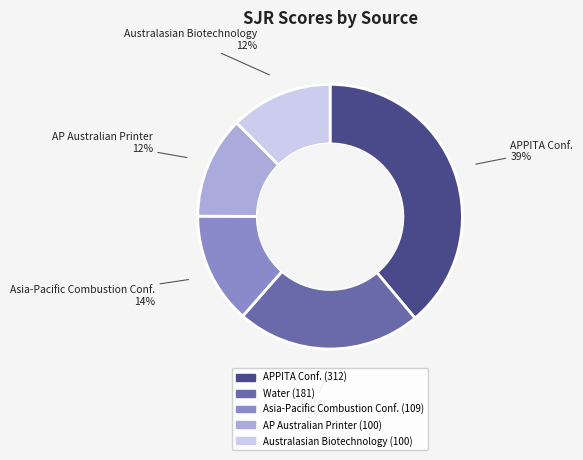

Is there a majority slice in this chart?

No